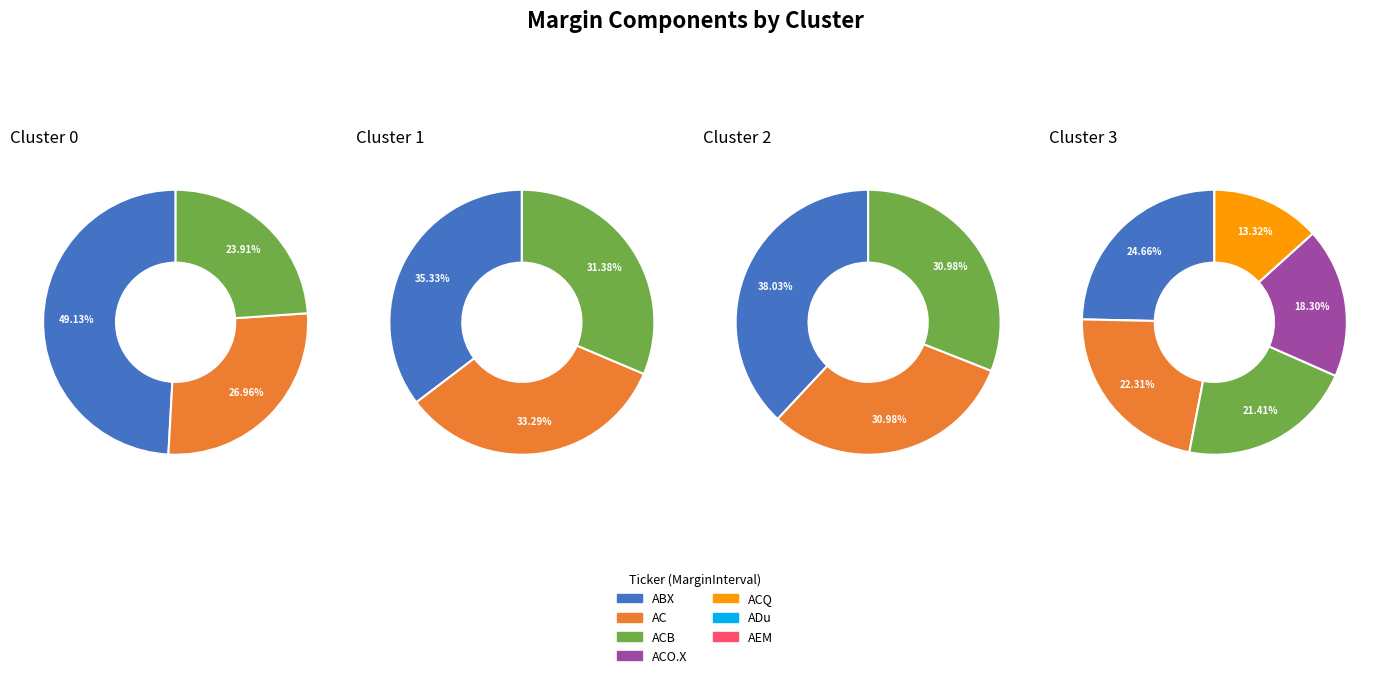

Does AQN account for over 50% of the chart?

No